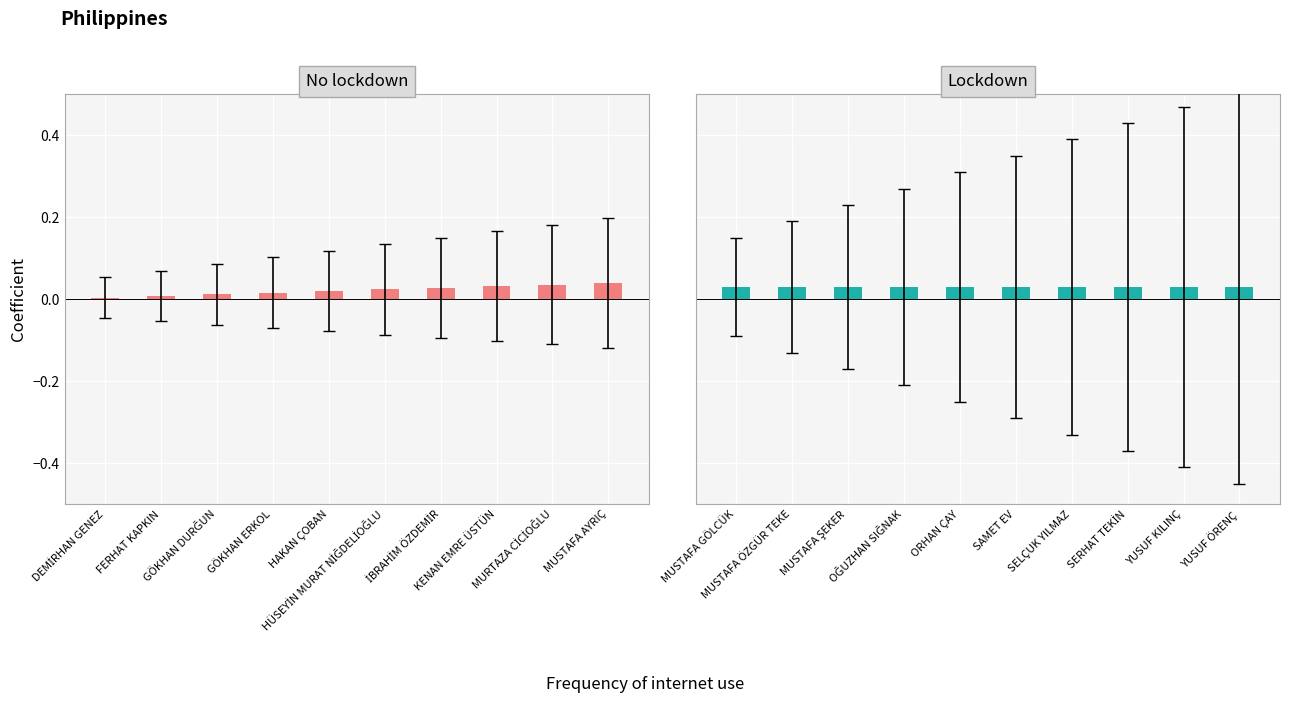

The Lockdown series shows 0.0 at SELÇUK YILMAZ. True or false?

False